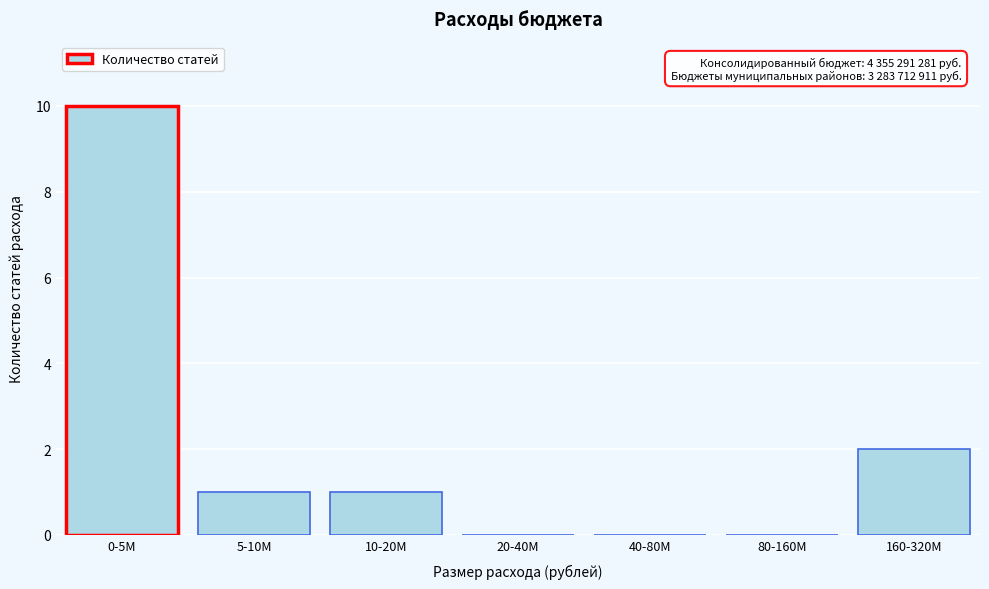

Reading left to right, transcribe all the data shown in this chart.

0-5M=10	5-10M=1	10-20M=1	20-40M=0	40-80M=0	80-160M=0	160-320M=2